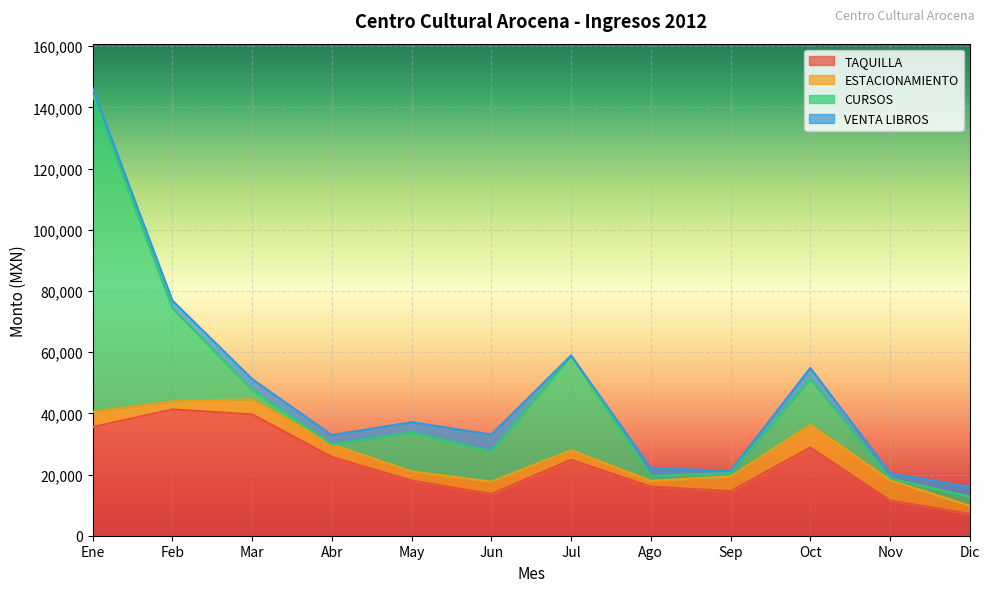

What is the maximum value shown in the chart?

103629.4